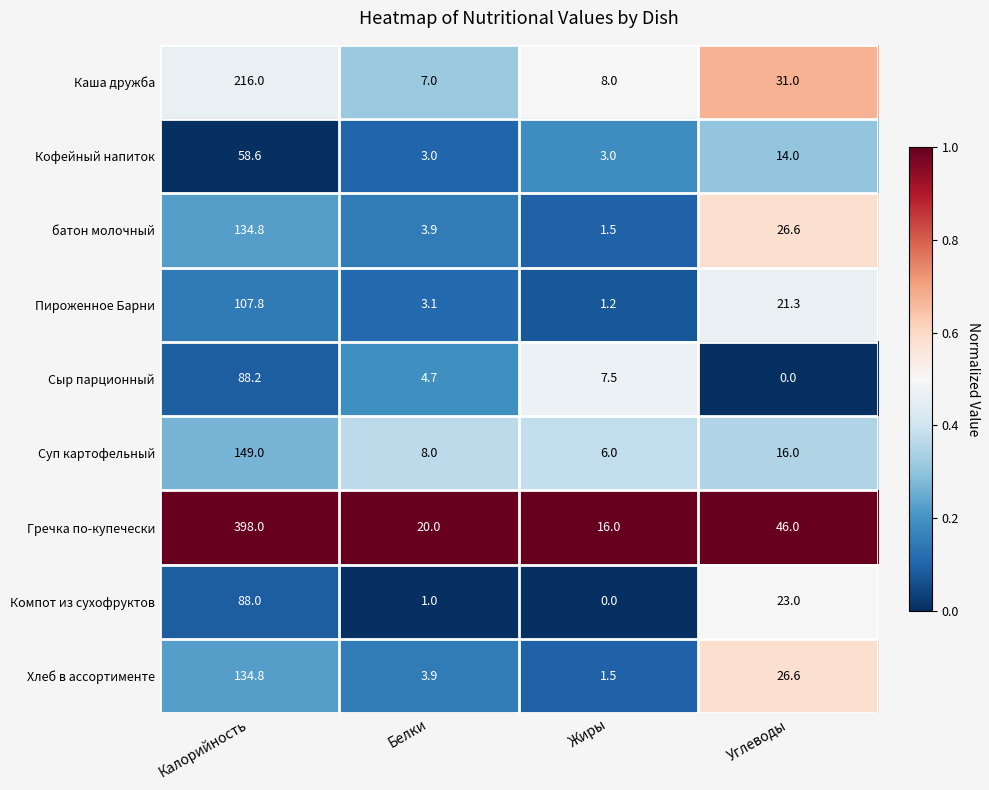

What is the spread (max minus min) of values at Белки?

19.0